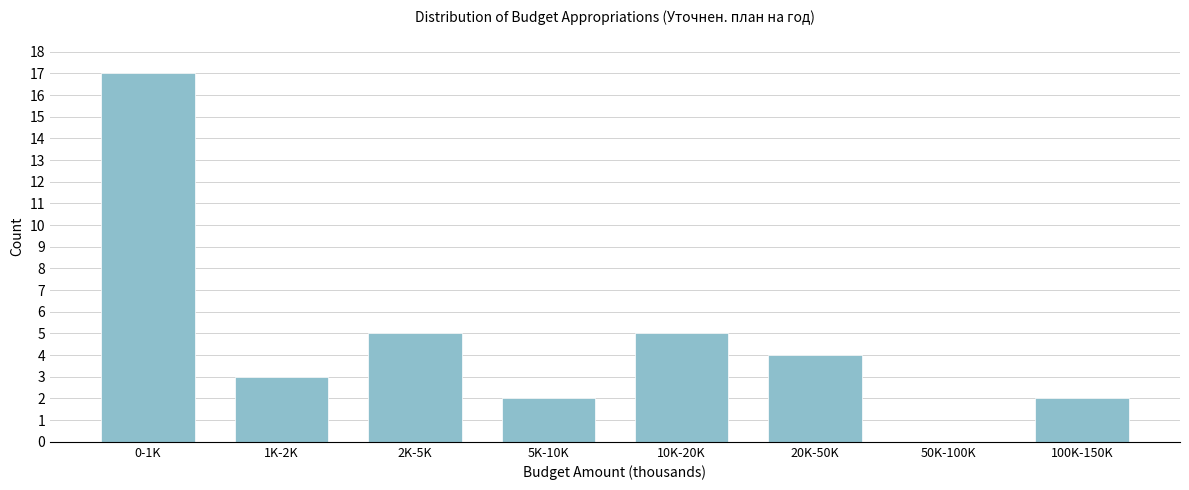

Reading left to right, transcribe all the data shown in this chart.

0-1K=17	1K-2K=3	2K-5K=5	5K-10K=2	10K-20K=5	20K-50K=4	50K-100K=0	100K-150K=2